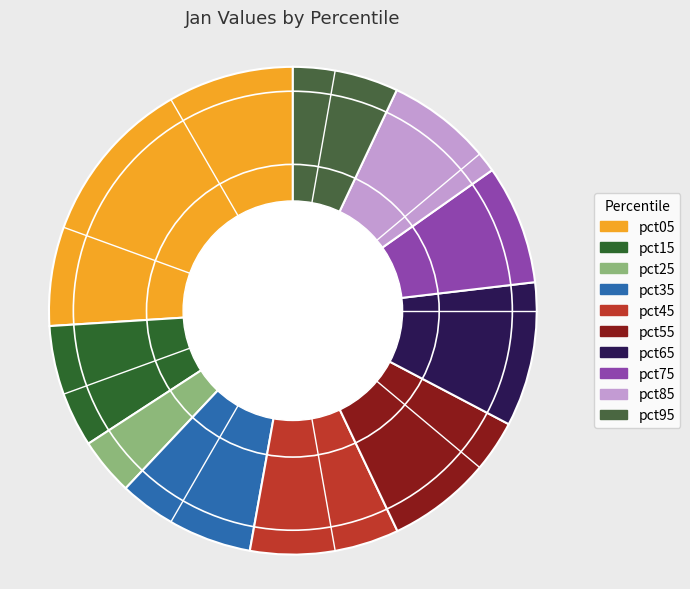

Does any single category account for the majority?

No